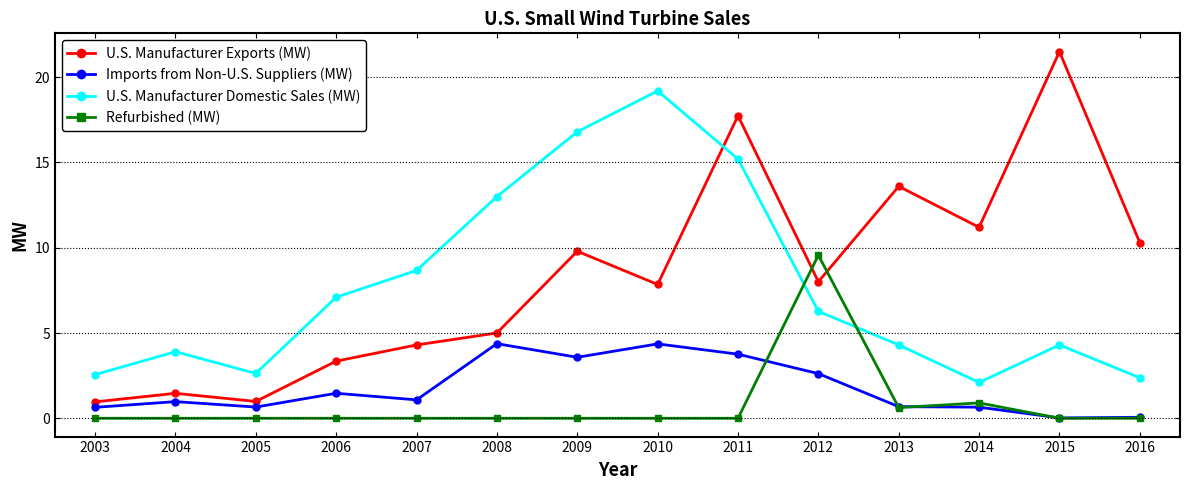

True or false: U.S. Manufacturer Domestic Sales (MW) and Imports from Non-U.S. Suppliers (MW) intersect in this chart.

False